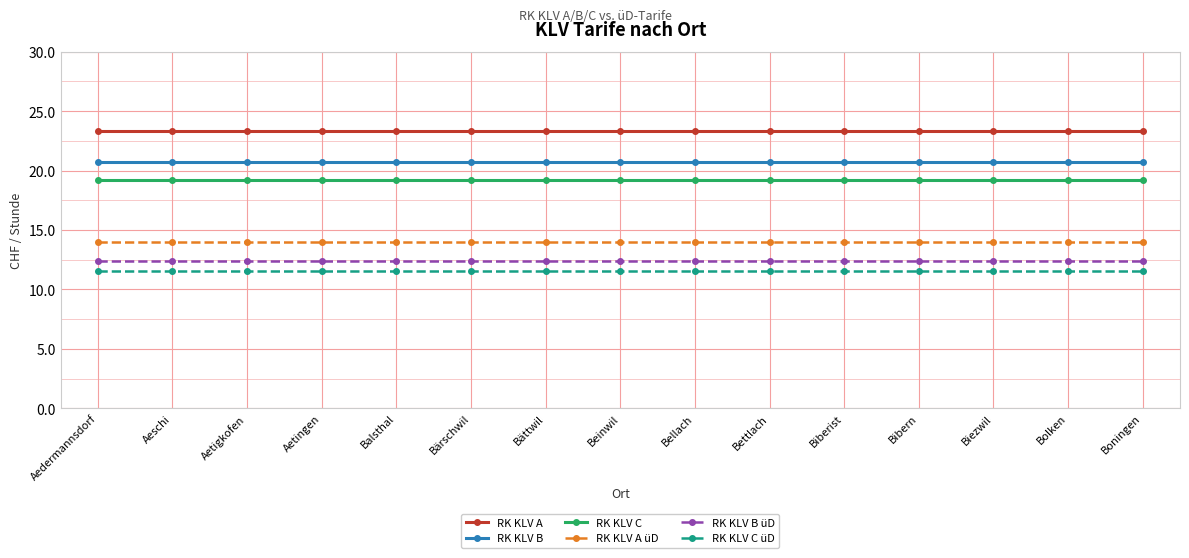

Which series has the largest total across all categories?

RK KLV A